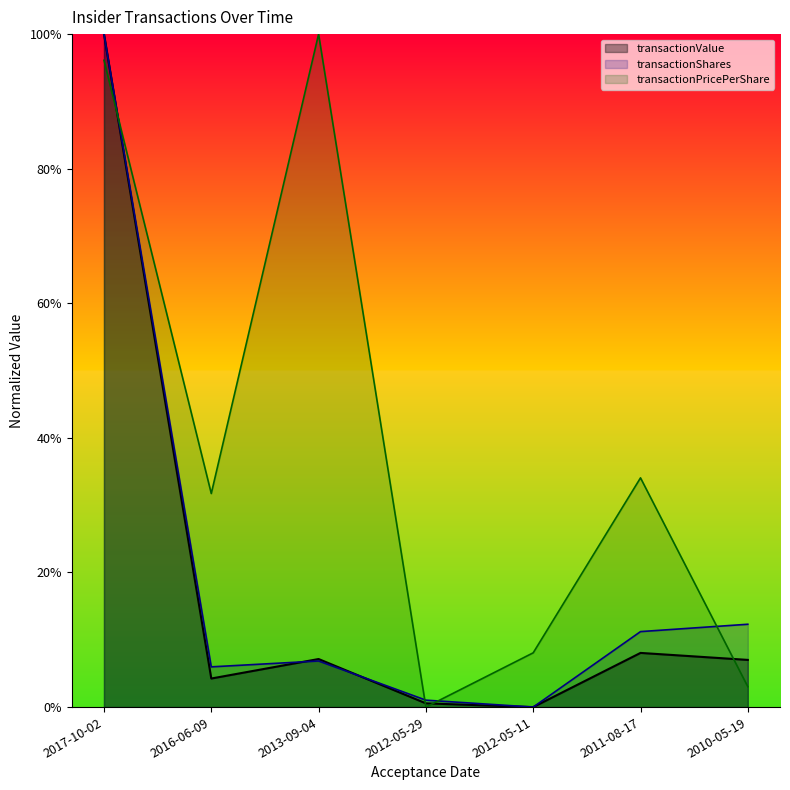

What is the difference between the second highest and second lowest values in the transactionValue series?

0.1